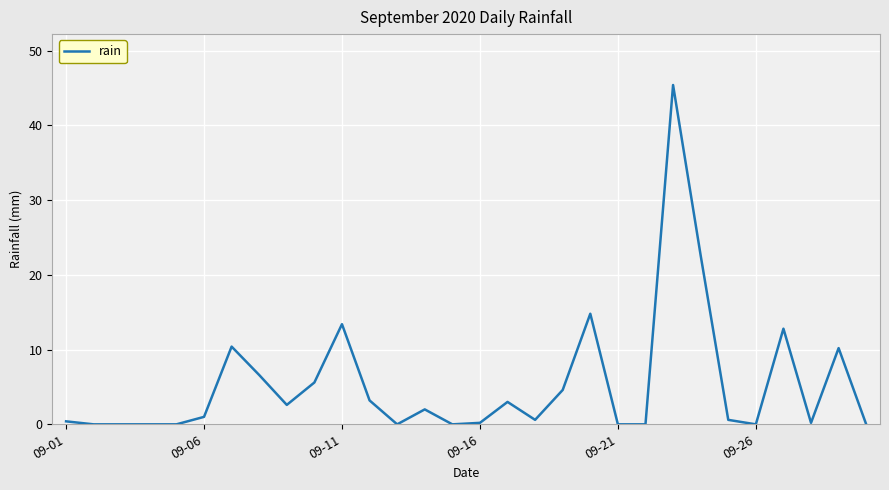

What is the difference between the maximum and minimum values?

45.4